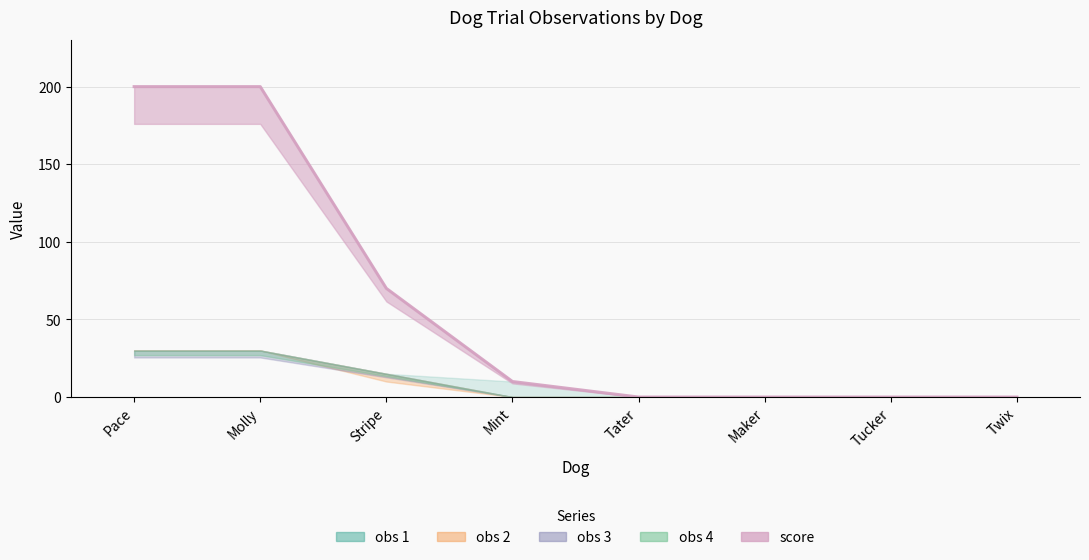

What is the sum of all obs 1 values?

85